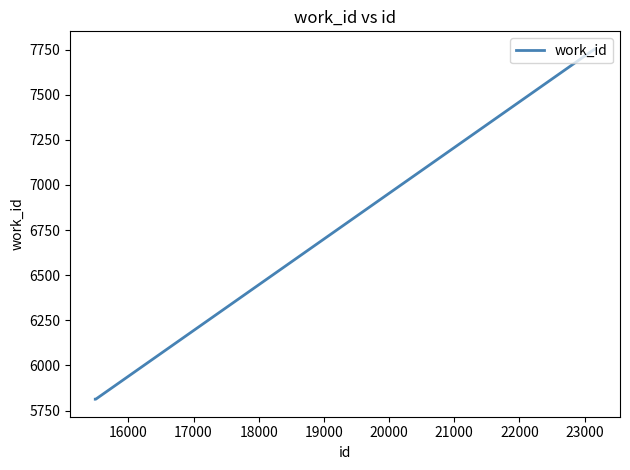

What is the maximum value shown in the chart?

7754